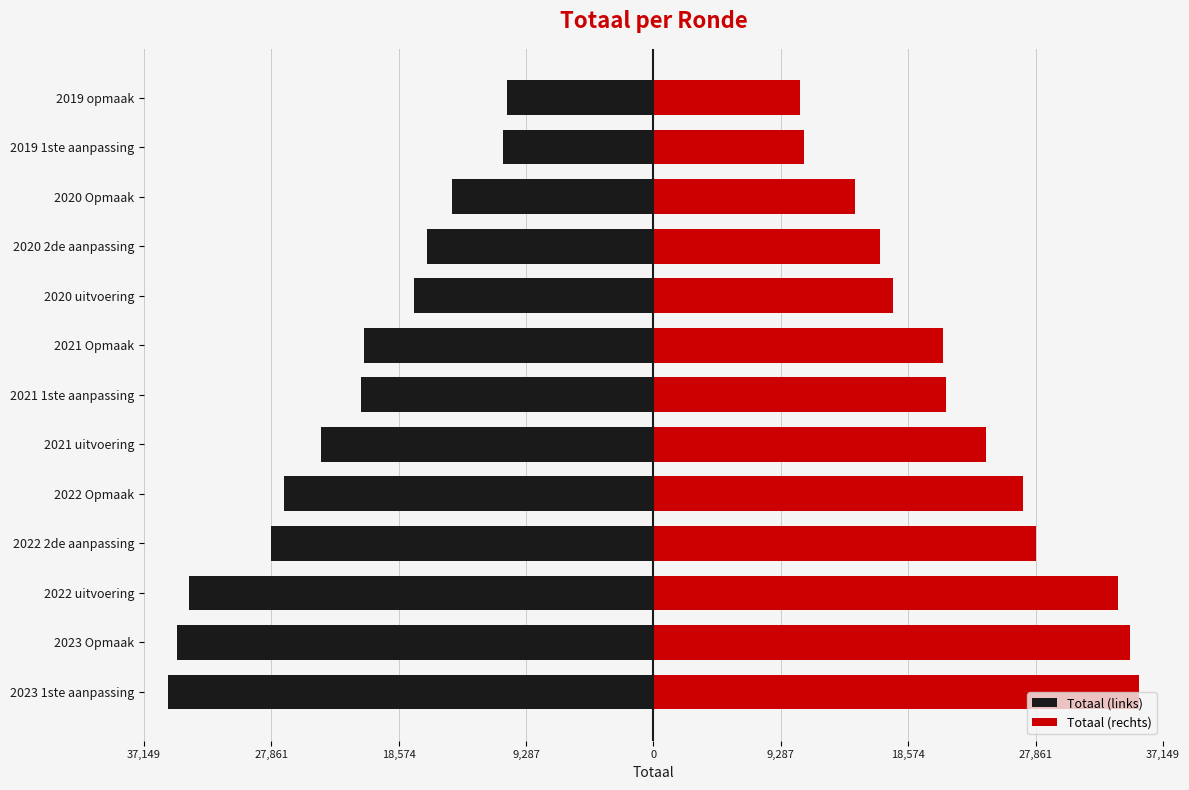

True or false: Totaal (rechts) has a value of 14714 at 2020 Opmaak.

True